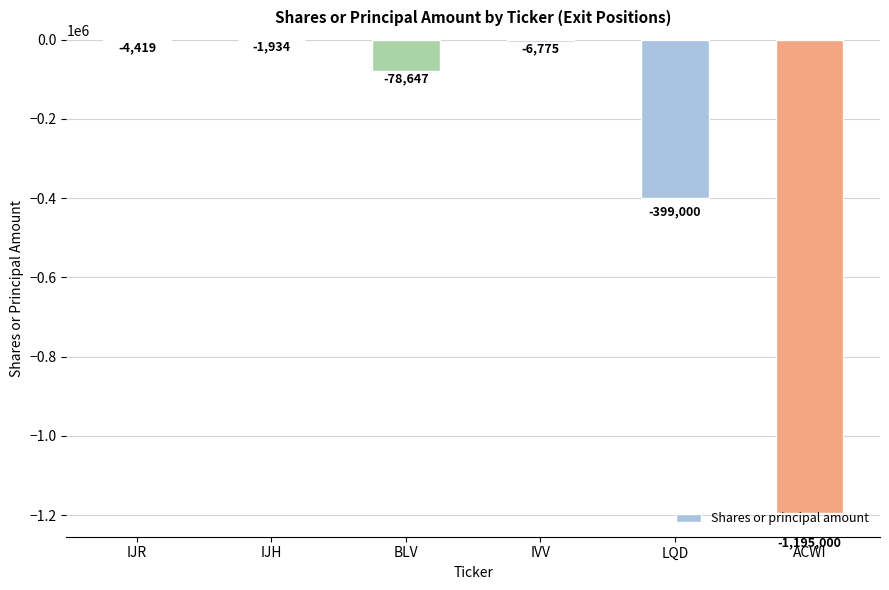

At which category does the chart reach its peak across all series?

IJH